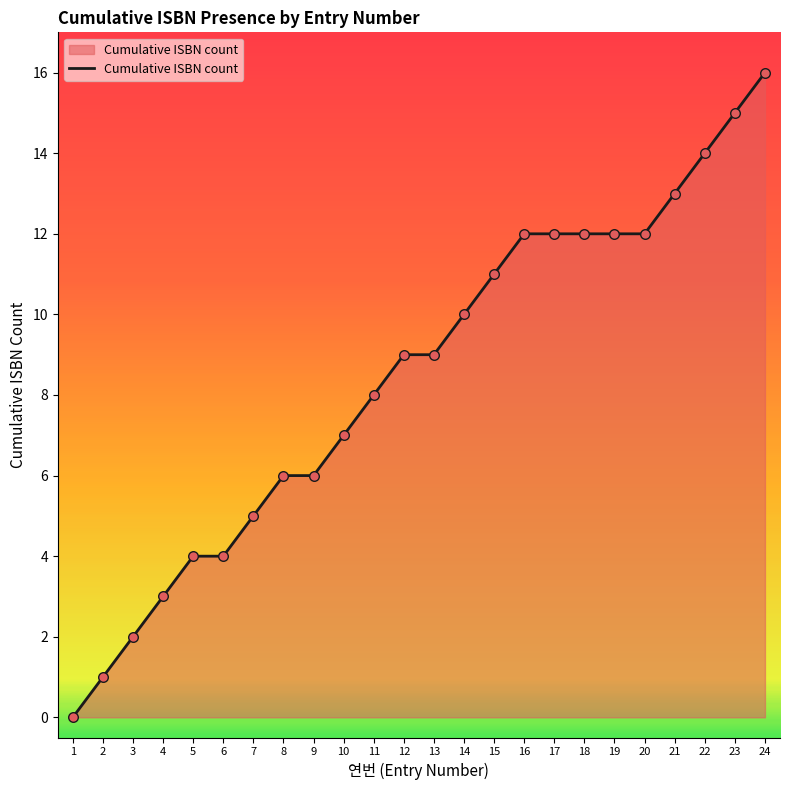

Between 15 and 17, which is larger?

17